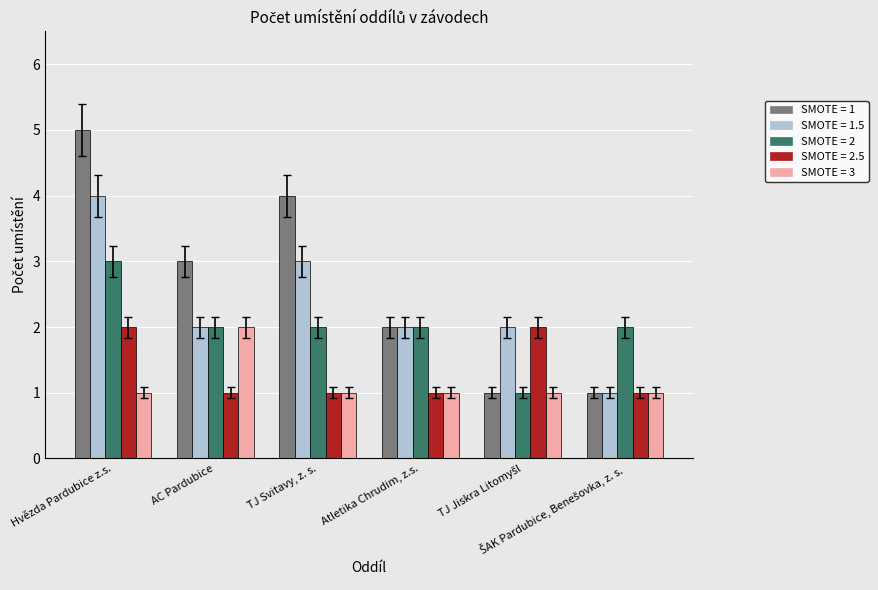

What is the label of the 4th bar from the left?

Atletika Chrudim, z.s.